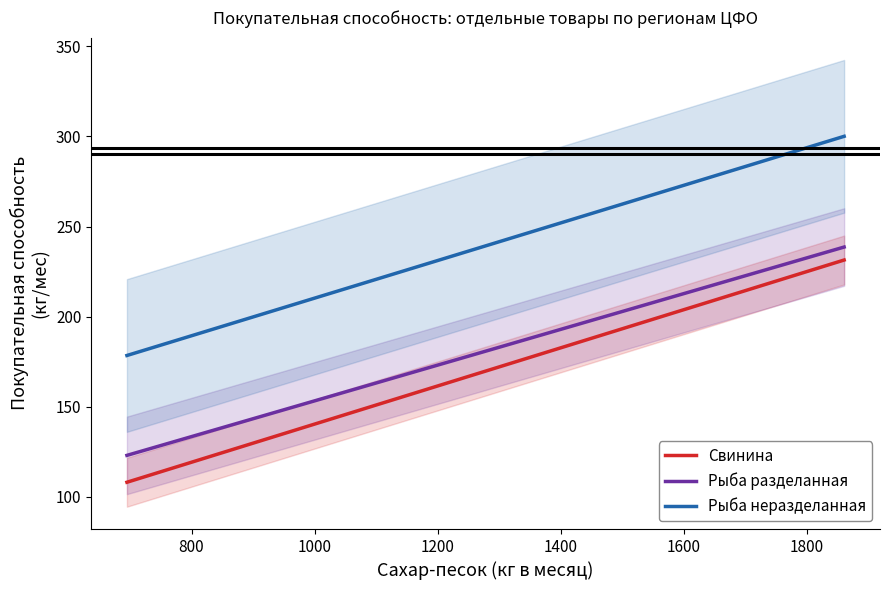

What is the lowest value of the Рыба неразделанная series?

178.5